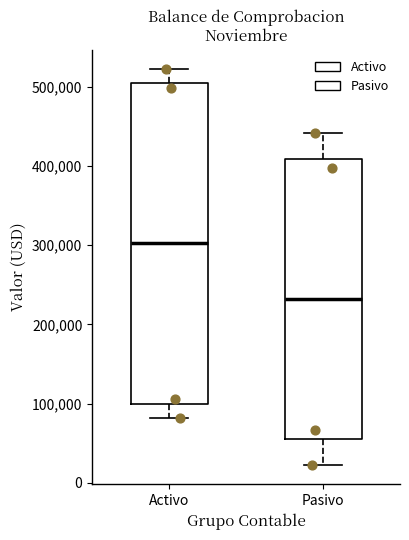

Where does the median line of the box for Pasivo sit on the y-axis? The values are not printed on the chart, so give them approximately, as read against the axis.

230000